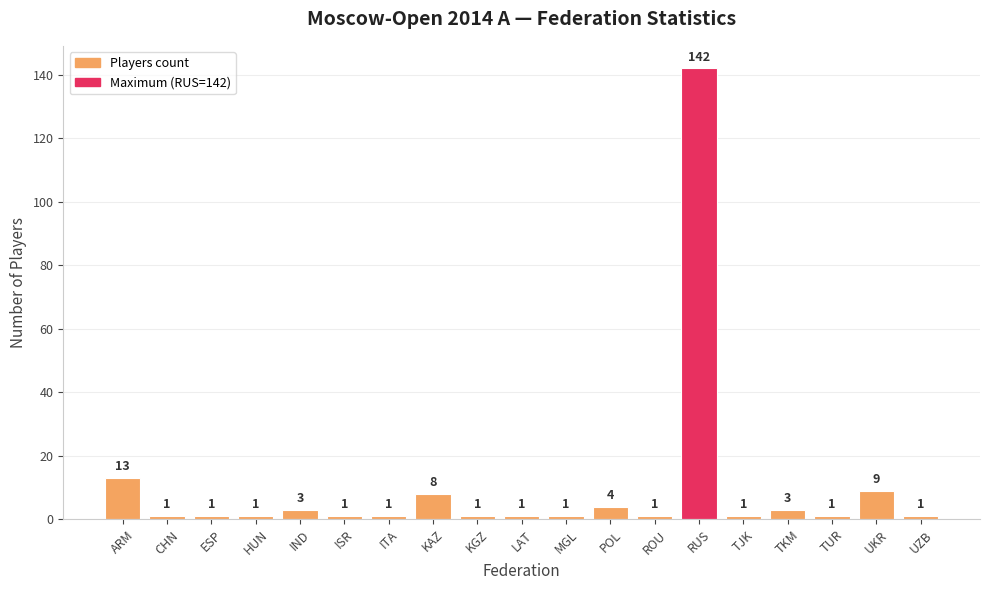

Between TJK and TKM, which is larger?

TKM